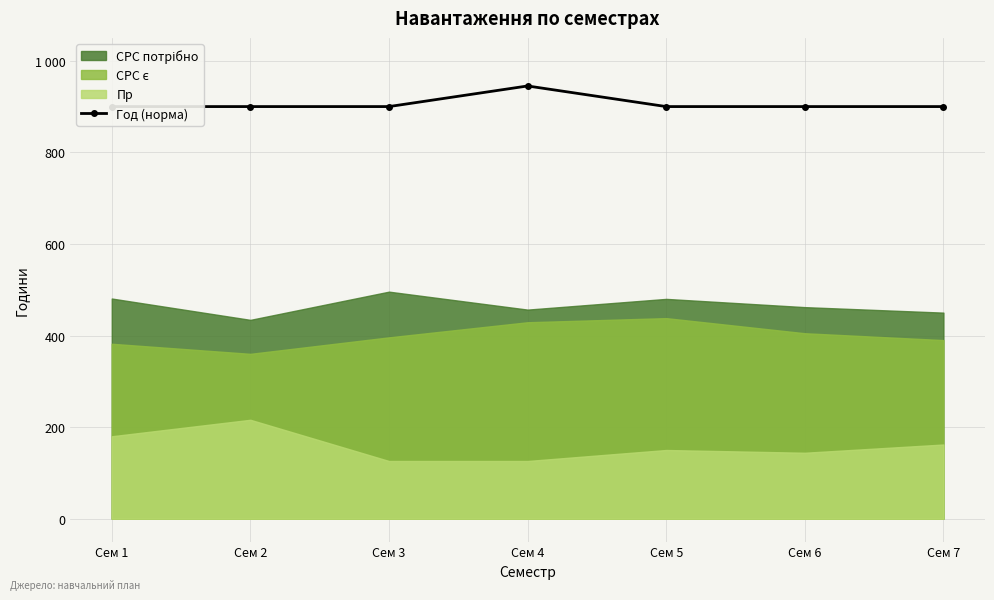

What is the average value?

906